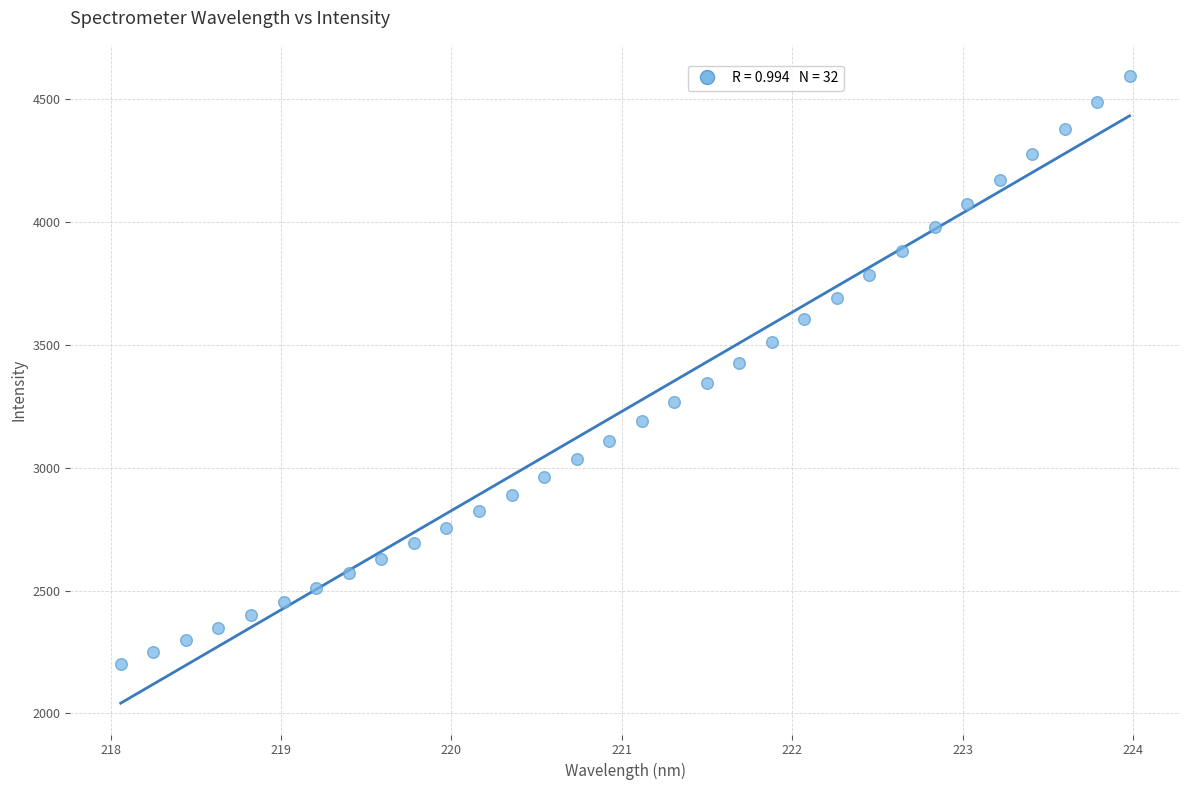

What is the range of X values (max minus min)?

5.9